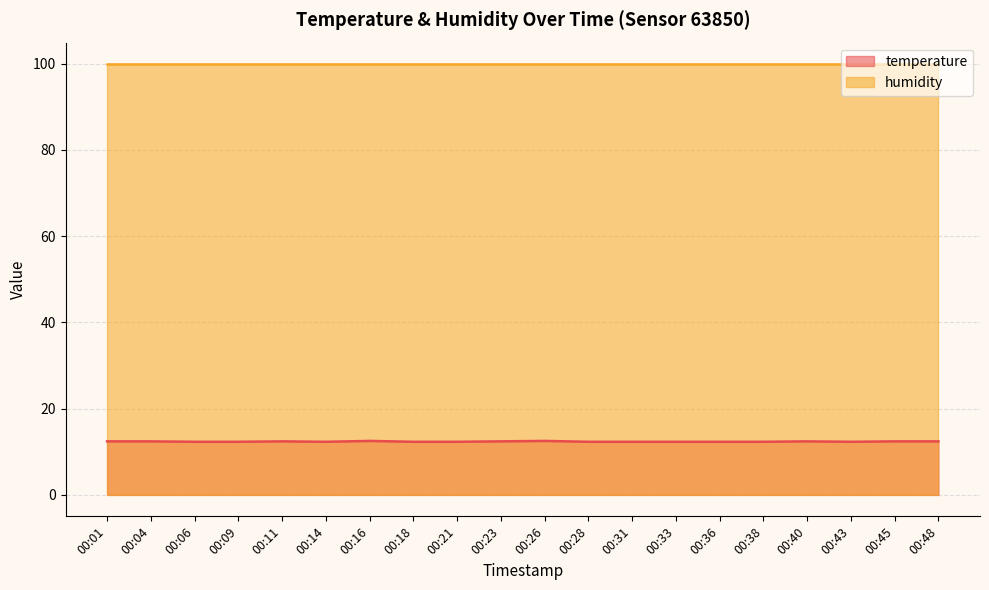

Which category has the lowest value across all series?

00:06